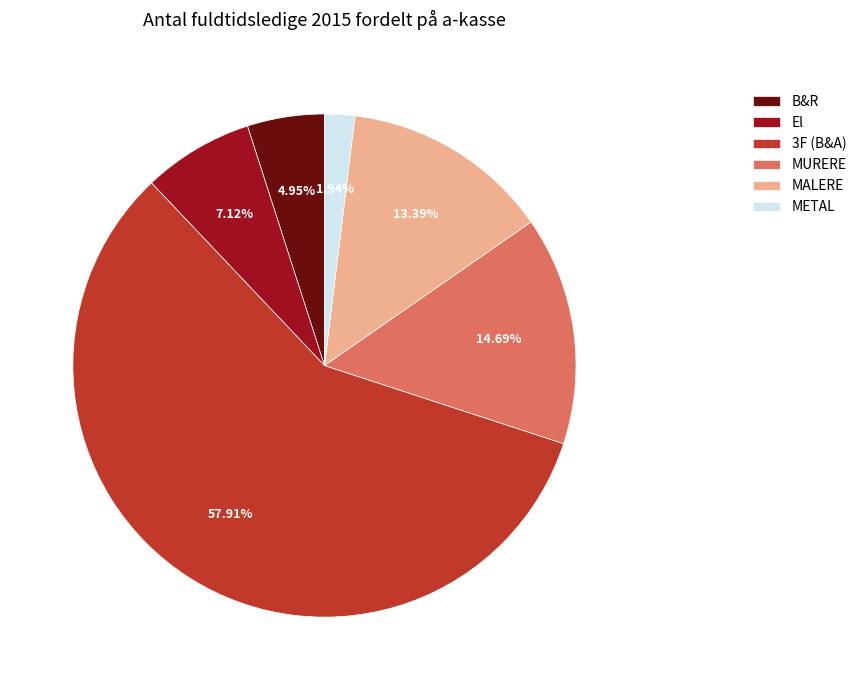

True or false: MURERE accounts for 20% of the total.

False